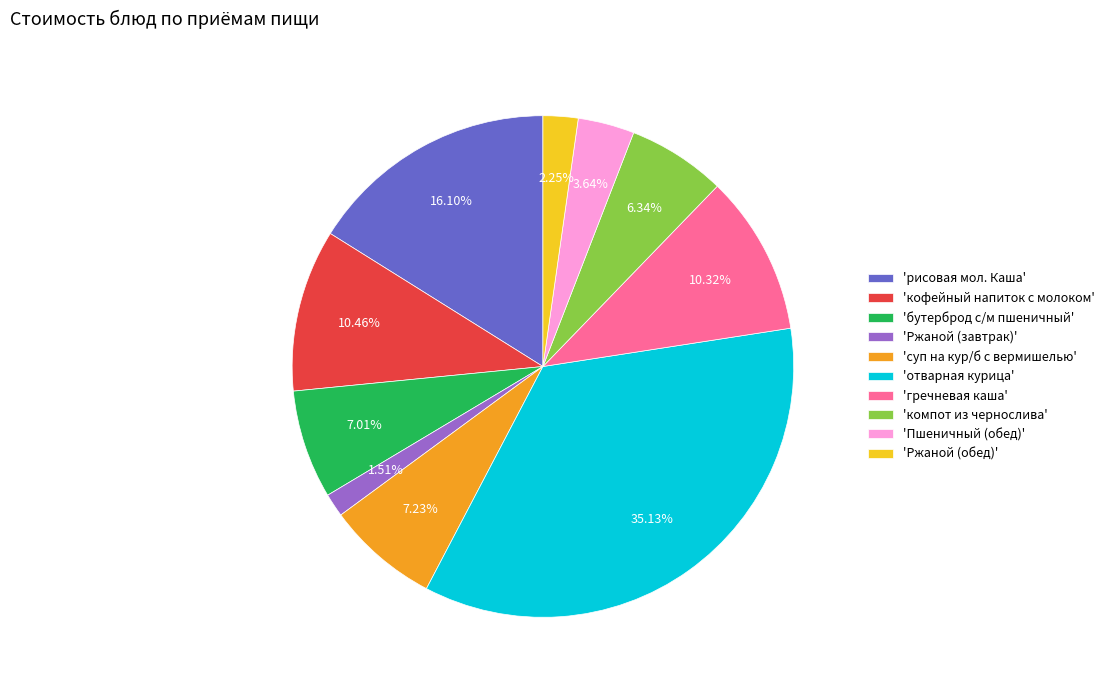

Between 'рисовая мол. Каша' and 'Ржаной (обед)', which is larger?

'рисовая мол. Каша'